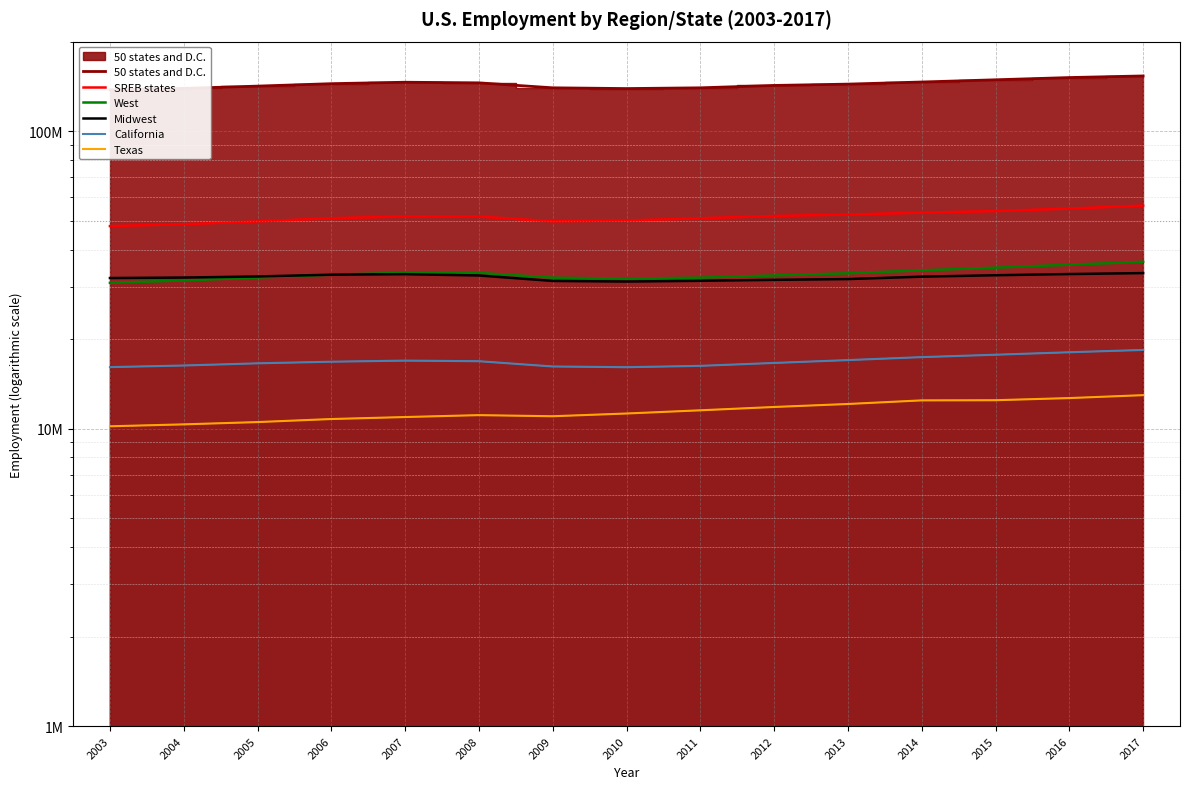

True or false: California and Texas intersect in this chart.

False